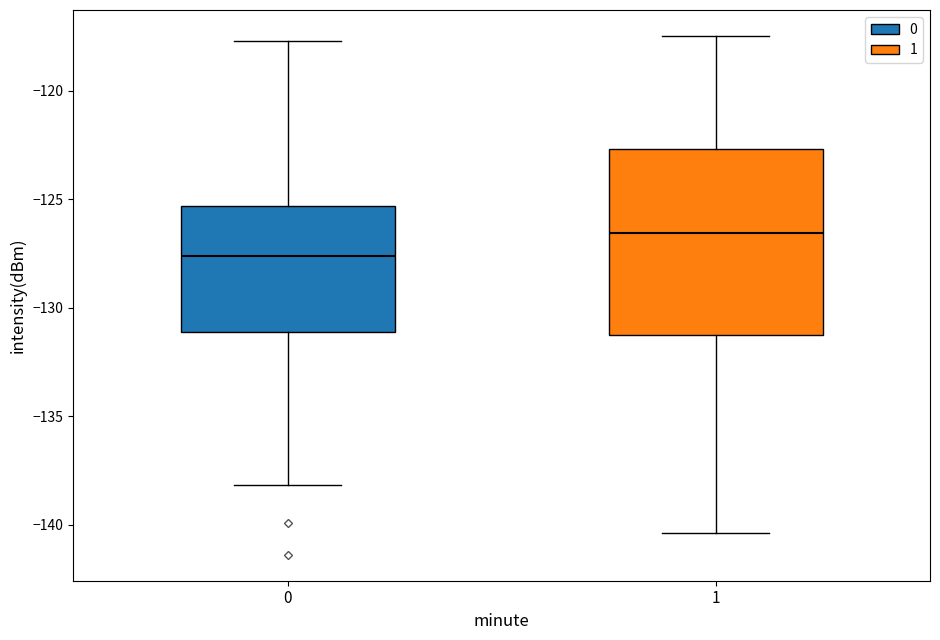

Which box's median line is the lowest?

0